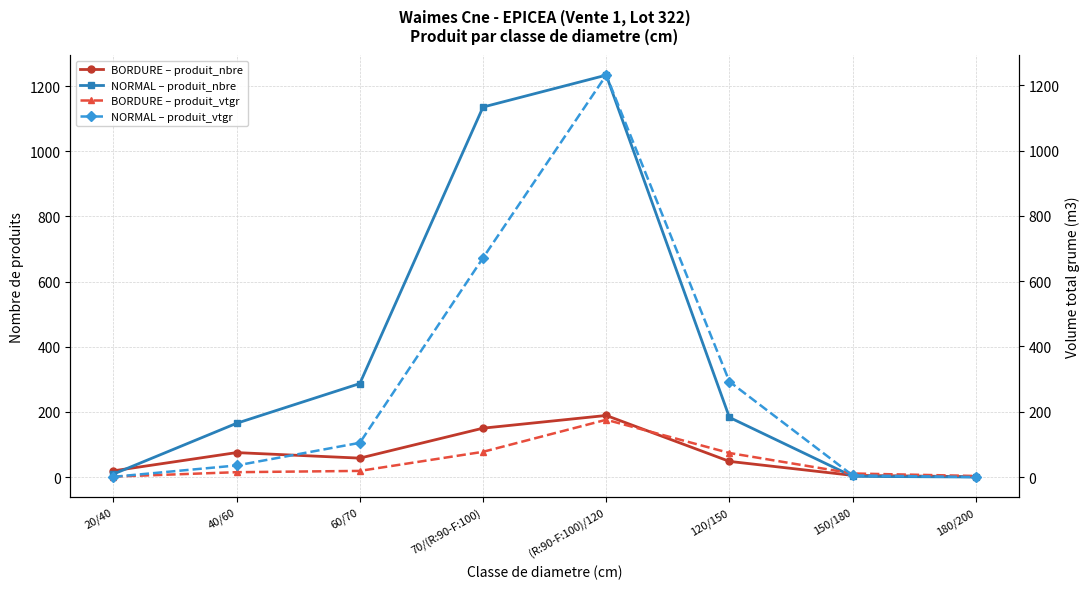

What value does the BORDURE – produit_vtgr series have at 150/180?

10.9